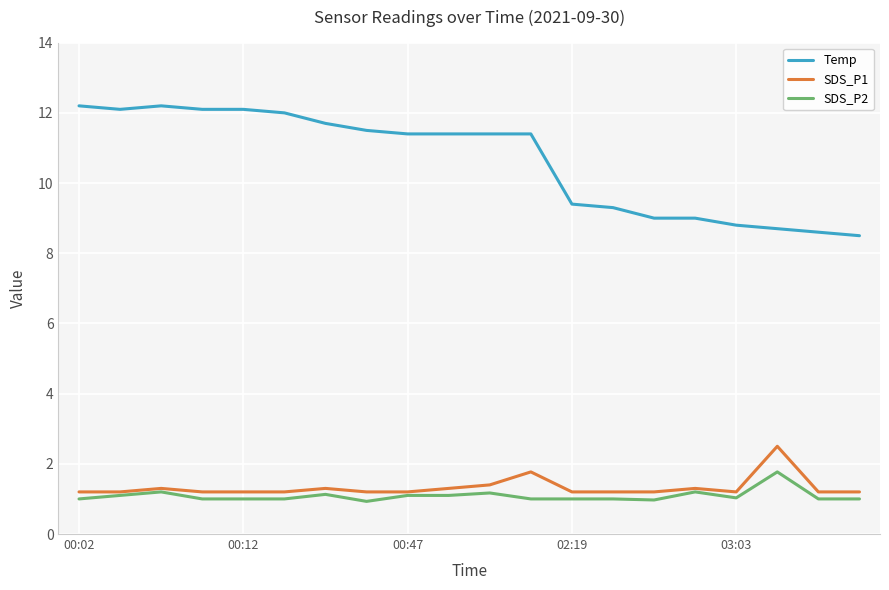

What is the smallest value displayed?

0.9